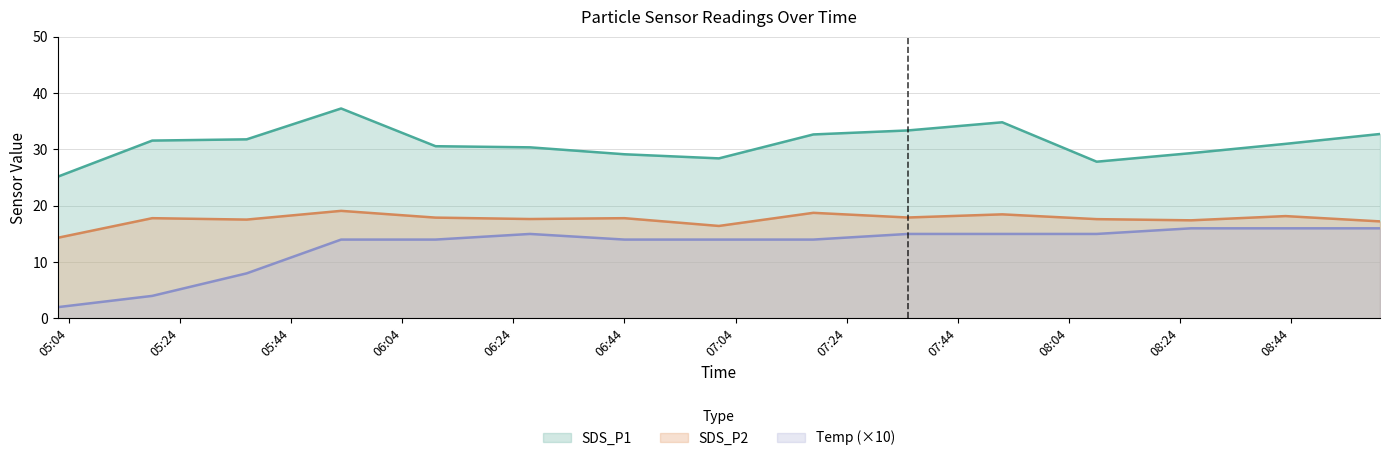

Rank the series by their average value, from highest to lowest.

SDS_P1, SDS_P2, Temp (×10)